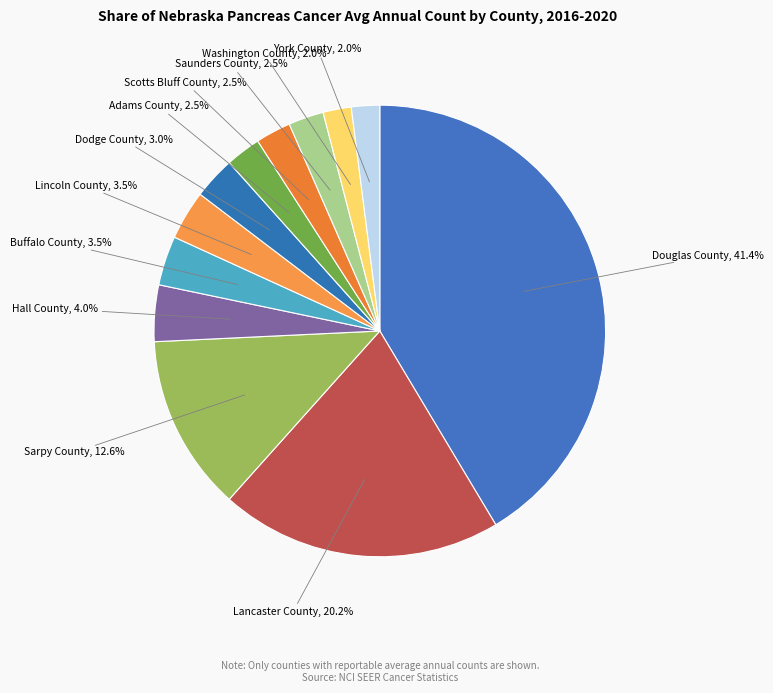

To the nearest percent, what percentage of the pie is Sarpy County?

13%